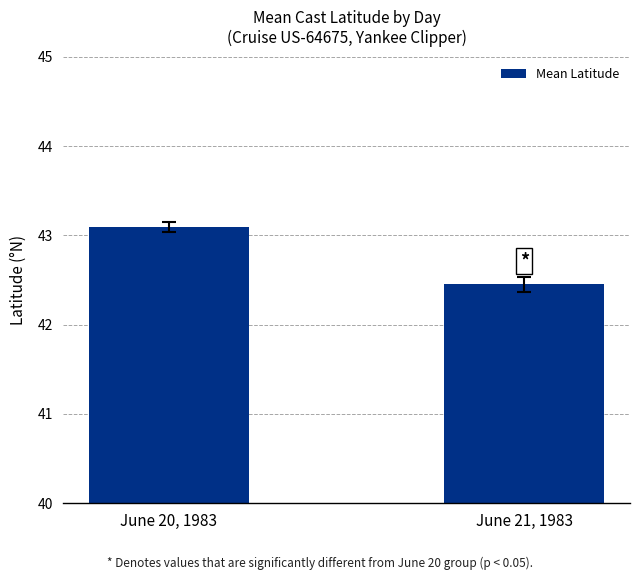

Which category has the highest value across all series?

June 20, 1983